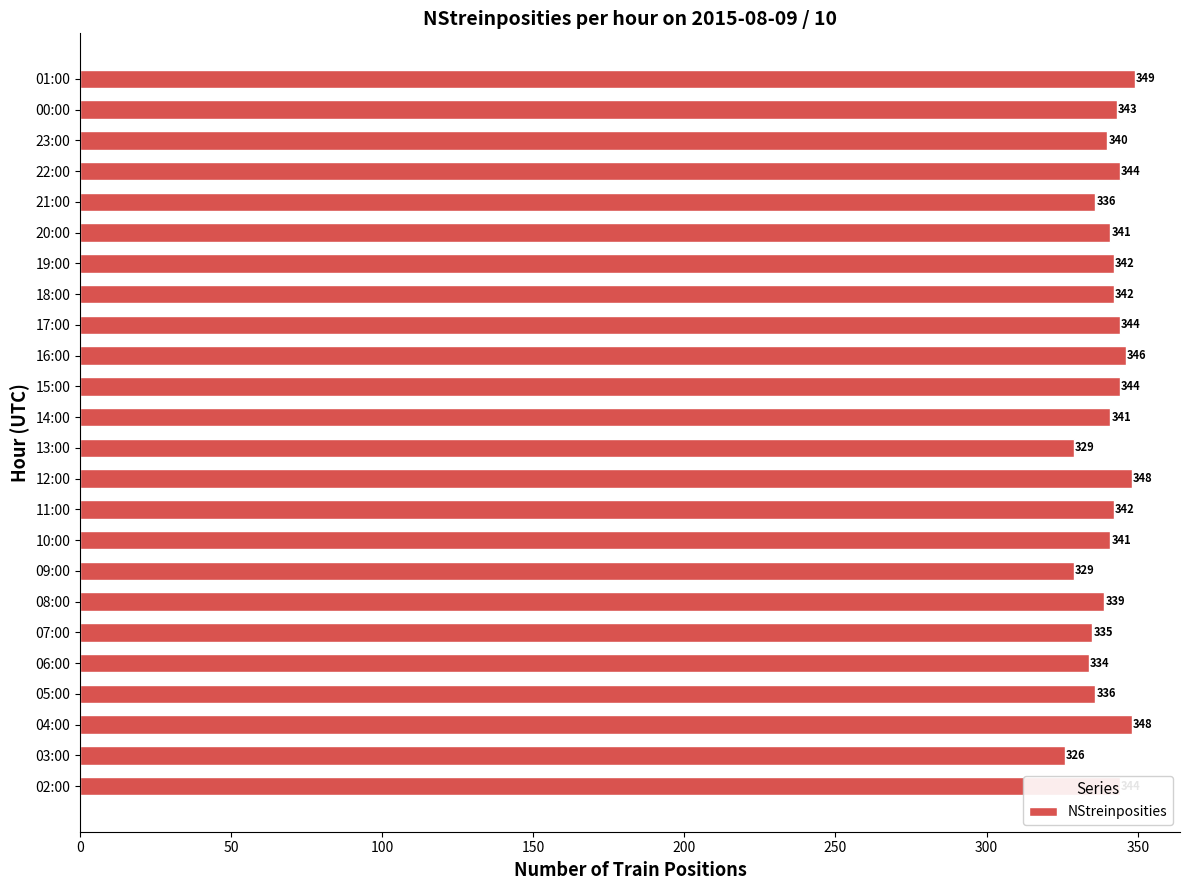

The chart shows a value of 84 at 13:00. True or false?

False